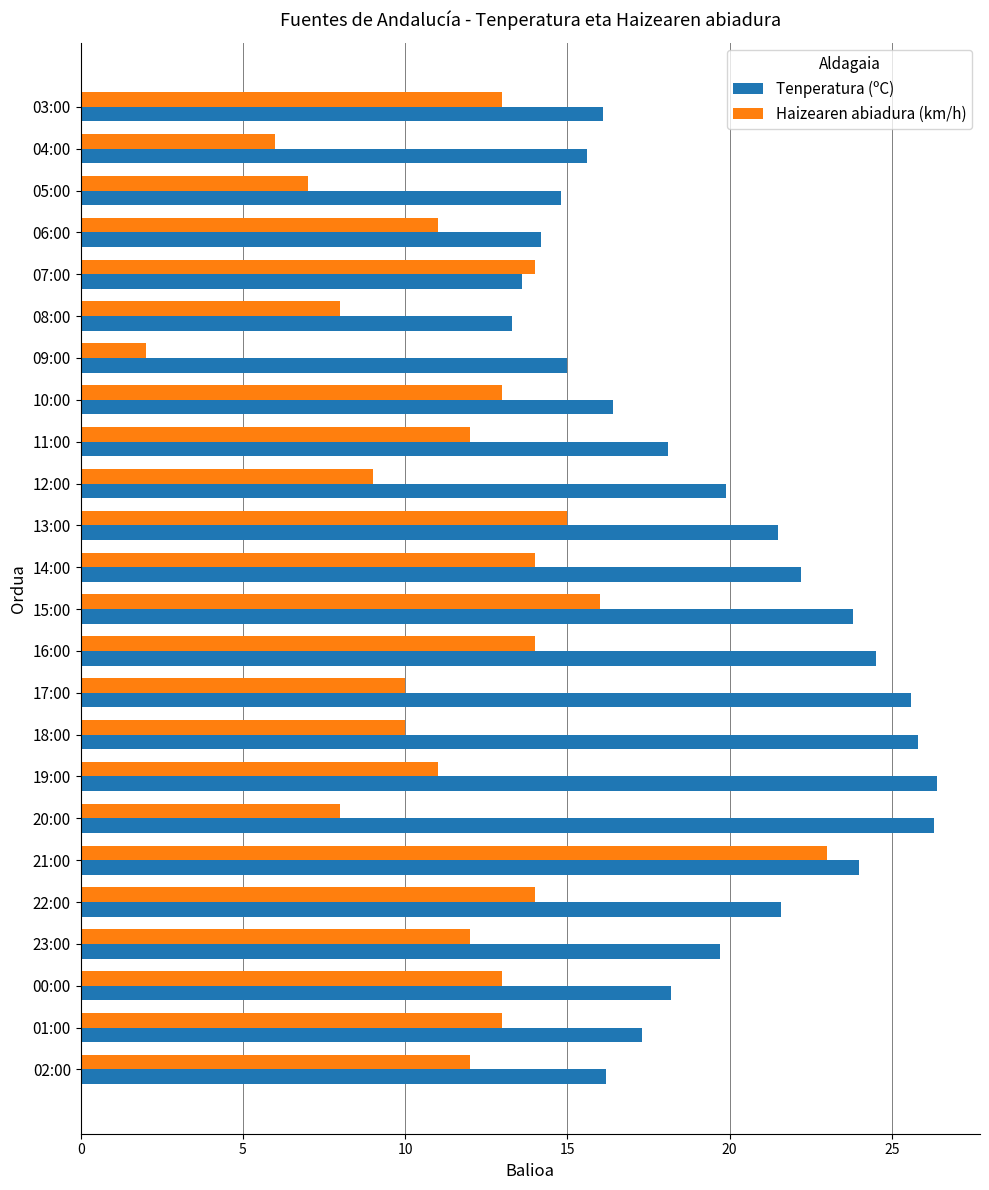

Which series changed the most between 02:00 and 17:00?

Tenperatura (ºC)